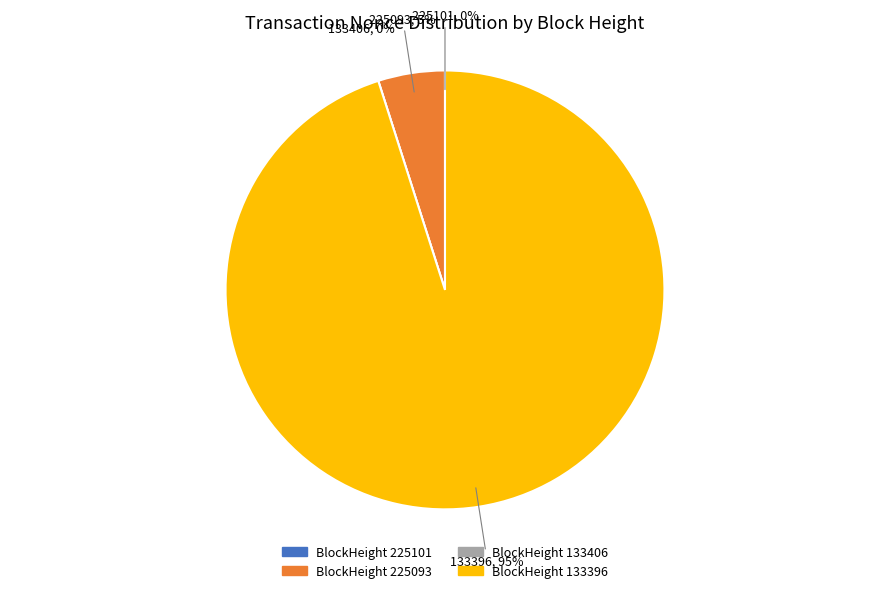

Which slice represents more than half of the pie?

133396